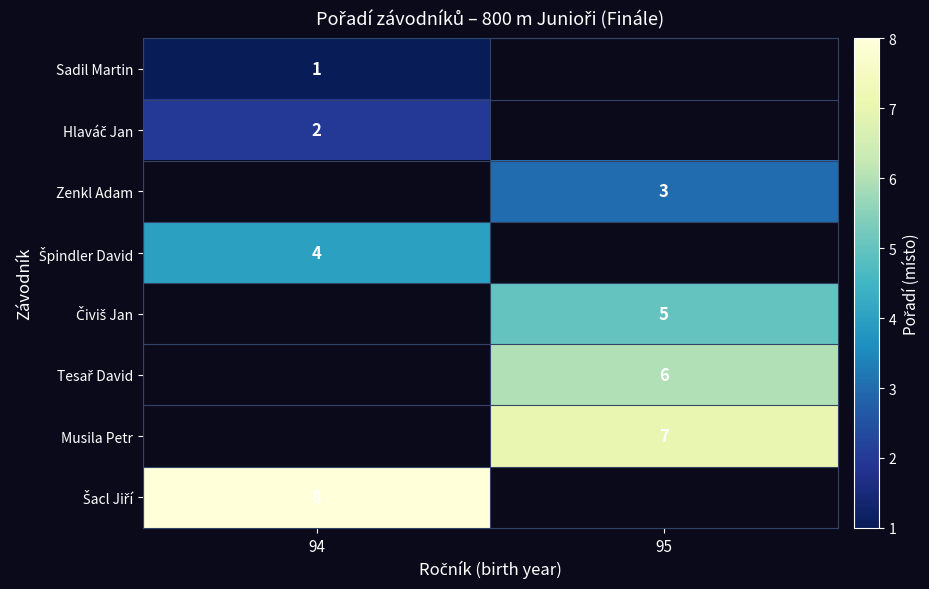

The Musila Petr series shows 7 at 95. True or false?

True